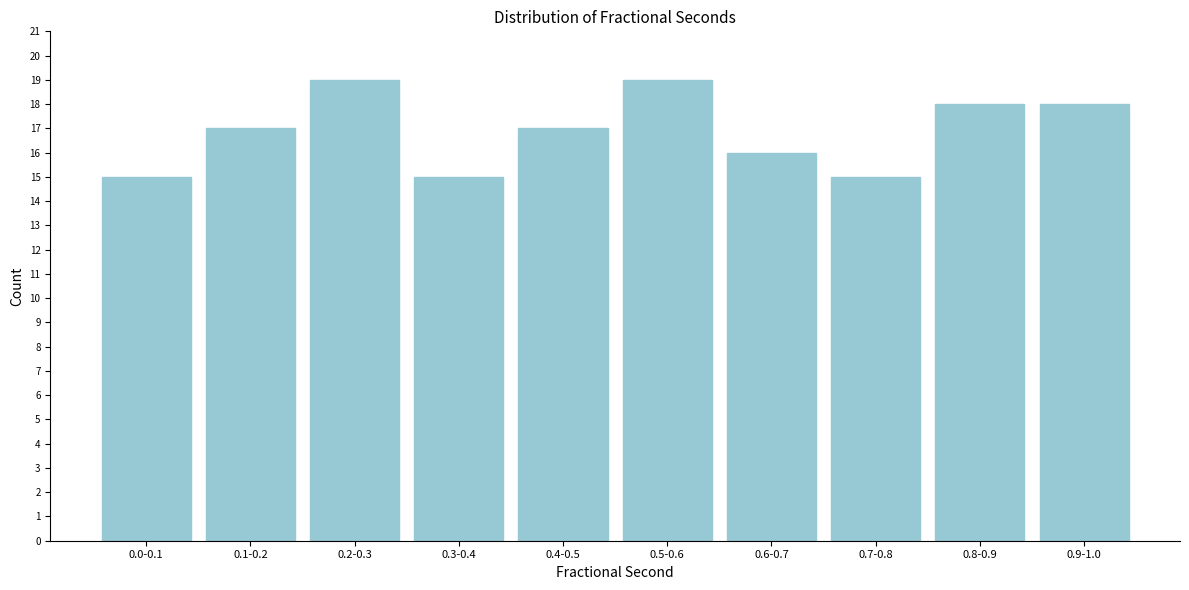

Reading left to right, extract all data points from this chart.

15	17	19	15	17	19	16	15	18	18